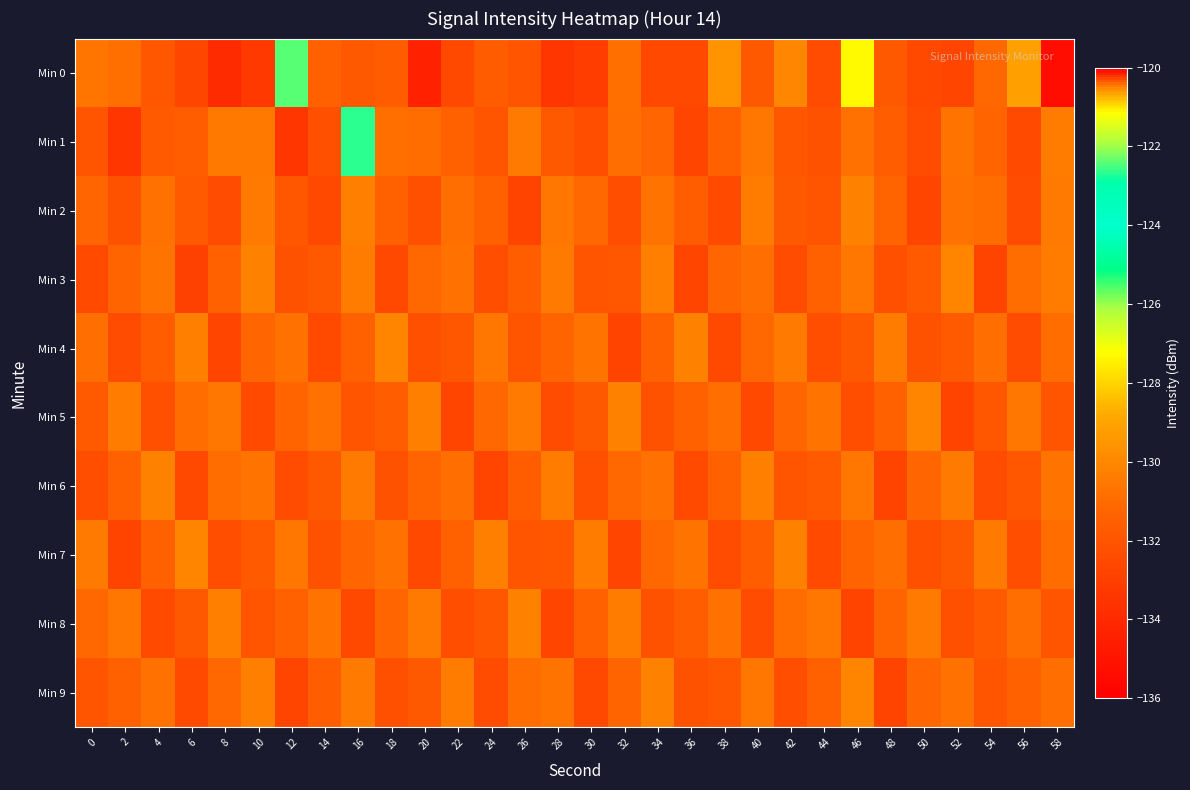

Reading left to right, list all the values displayed in this chart.

Min 0: 0=-130.7	2=-130.8	4=-131.8	6=-132.6	8=-133.9	10=-133.3	12=-122.4	14=-131.5	16=-131.8	18=-131.7	20=-134.4	22=-132.6	24=-131.7	26=-132.0	28=-133.4	30=-133.1	32=-130.8	34=-132.6	36=-132.6	38=-129.6	40=-131.8	42=-130.0	44=-132.4	46=-127.3	48=-131.8	50=-132.5	52=-132.7	54=-131.1	56=-129.1	58=-135.3
Min 1: 0=-132.0	2=-133.4	4=-131.7	6=-131.6	8=-130.5	10=-130.5	12=-133.4	14=-132.2	16=-122.6	18=-130.9	20=-131.0	22=-131.5	24=-132.0	26=-130.5	28=-131.8	30=-132.3	32=-130.9	34=-131.2	36=-132.7	38=-131.4	40=-130.6	42=-131.9	44=-132.1	46=-130.8	48=-131.6	50=-132.4	52=-130.7	54=-131.3	56=-132.5	58=-130.4
Min 2: 0=-131.2	2=-132.1	4=-130.8	6=-131.7	8=-132.4	10=-130.5	12=-131.9	14=-132.6	16=-130.3	18=-131.5	20=-132.2	22=-130.9	24=-131.4	26=-132.8	28=-130.6	30=-131.1	32=-132.3	34=-130.7	36=-131.6	38=-132.5	40=-130.4	42=-131.8	44=-132.0	46=-130.2	48=-131.3	50=-132.7	52=-130.8	54=-131.0	56=-132.4	58=-130.5
Min 3: 0=-132.5	2=-131.3	4=-130.7	6=-132.9	8=-131.5	10=-130.2	12=-132.1	14=-131.8	16=-130.4	18=-132.6	20=-131.1	22=-130.8	24=-132.3	26=-131.6	28=-130.5	30=-132.0	32=-131.9	34=-130.3	36=-132.7	38=-131.2	40=-130.9	42=-132.4	44=-131.4	46=-130.6	48=-132.2	50=-131.7	52=-130.1	54=-132.8	56=-131.0	58=-130.4
Min 4: 0=-130.9	2=-132.4	4=-131.6	6=-130.3	8=-132.7	10=-131.2	12=-130.8	14=-132.5	16=-131.4	18=-130.1	20=-132.2	22=-131.9	24=-130.6	26=-132.0	28=-131.3	30=-130.7	32=-132.8	34=-131.5	36=-130.2	38=-132.6	40=-131.1	42=-130.5	44=-132.3	46=-131.8	48=-130.4	50=-132.1	52=-131.7	54=-130.9	56=-132.4	58=-131.0
Min 5: 0=-131.7	2=-130.4	4=-132.2	6=-131.0	8=-130.6	10=-132.5	12=-131.3	14=-130.8	16=-132.0	18=-131.6	20=-130.3	22=-132.7	24=-131.1	26=-130.5	28=-132.4	30=-131.8	32=-130.2	34=-132.1	36=-131.5	38=-130.9	40=-132.6	42=-131.2	44=-130.7	46=-132.3	48=-131.4	50=-130.1	52=-132.8	54=-131.9	56=-130.6	58=-132.0
Min 6: 0=-132.3	2=-131.5	4=-130.2	6=-132.6	8=-131.0	10=-130.7	12=-132.4	14=-131.8	16=-130.5	18=-132.1	20=-131.3	22=-130.9	24=-132.7	26=-131.6	28=-130.4	30=-132.2	32=-131.1	34=-130.8	36=-132.5	38=-131.4	40=-130.3	42=-132.0	44=-131.7	46=-130.6	48=-132.8	50=-131.2	52=-130.5	54=-132.4	56=-131.9	58=-130.7
Min 7: 0=-130.5	2=-132.8	4=-131.4	6=-130.1	8=-132.3	10=-131.7	12=-130.6	14=-132.1	16=-131.2	18=-130.8	20=-132.6	22=-131.5	24=-130.3	26=-132.0	28=-131.9	30=-130.4	32=-132.7	34=-131.1	36=-130.7	38=-132.4	40=-131.6	42=-130.2	44=-132.5	46=-131.3	48=-130.9	50=-132.2	52=-131.8	54=-130.5	56=-132.3	58=-131.0
Min 8: 0=-131.1	2=-130.6	4=-132.5	6=-131.8	8=-130.3	10=-132.0	12=-131.4	14=-130.7	16=-132.6	18=-131.2	20=-130.5	22=-132.3	24=-131.9	26=-130.2	28=-132.7	30=-131.5	32=-130.4	34=-132.1	36=-131.6	38=-130.8	40=-132.4	42=-131.0	44=-130.6	46=-132.8	48=-131.3	50=-130.5	52=-132.2	54=-131.7	56=-130.9	58=-132.0
Min 9: 0=-132.0	2=-131.4	4=-130.8	6=-132.5	8=-131.1	10=-130.3	12=-132.7	14=-131.6	16=-130.5	18=-132.2	20=-131.8	22=-130.4	24=-132.4	26=-131.0	28=-130.7	30=-132.6	32=-131.3	34=-130.2	36=-132.1	38=-131.9	40=-130.6	42=-132.3	44=-131.5	46=-130.1	48=-132.8	50=-131.2	52=-130.8	54=-132.0	56=-131.4	58=-130.9